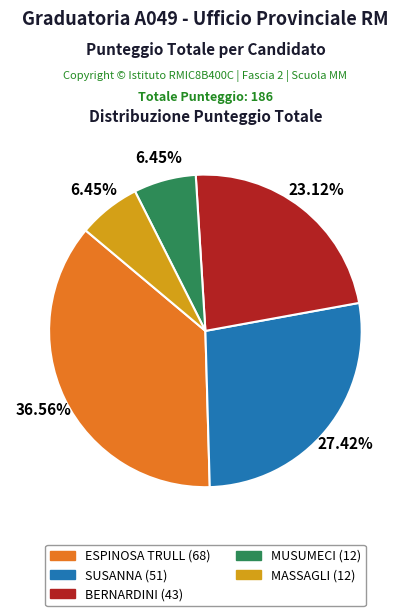

Is there any slice that represents more than half of the pie?

No